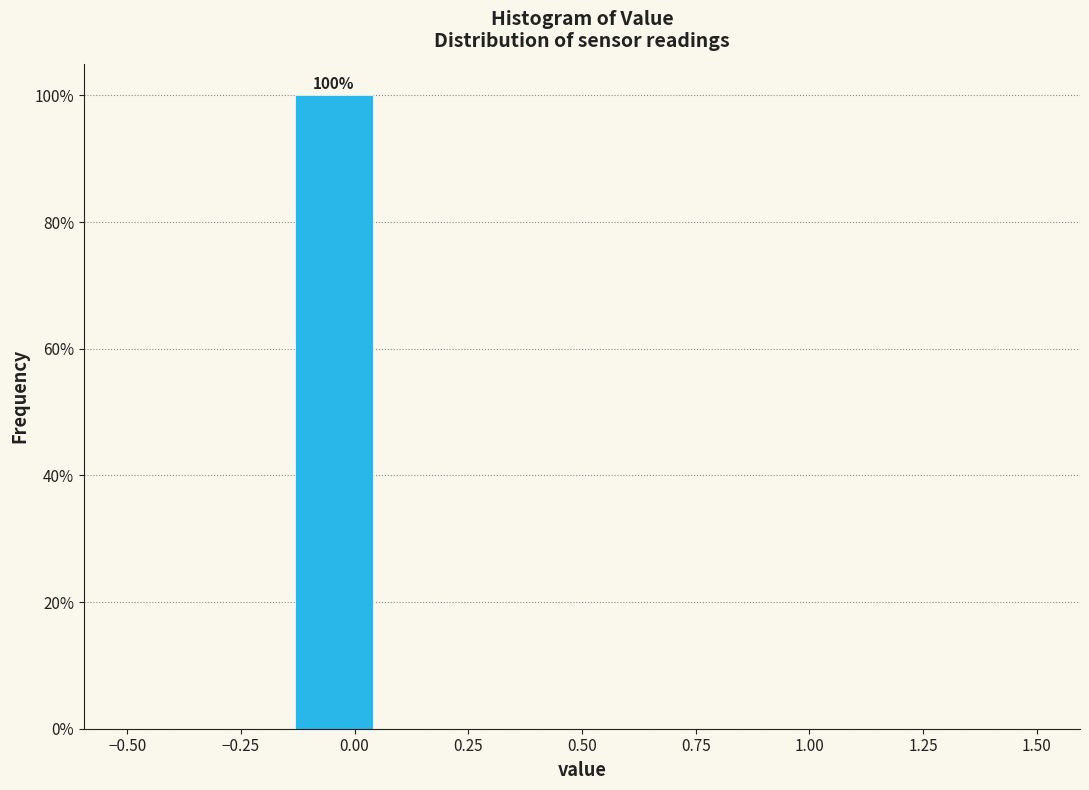

Around what value on the x-axis is the tallest bar? Give the approximate position of its centre, as read against the axis.

-0.05